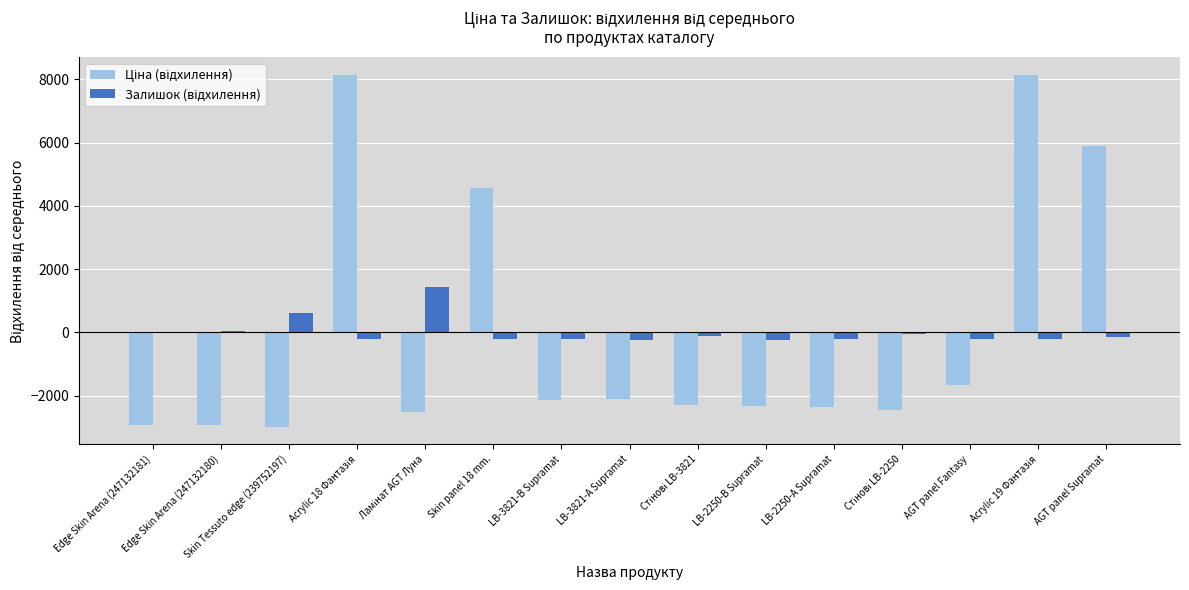

Reading right to left, list all the values displayed in this chart.

Ціна (відхилення): 5889.2	8143.2	-1669.5	-2460.6	-2364.0	-2339.8	-2292.7	-2110.4	-2134.6	4551.6	-2506.0	8143.2	-2987.9	-2930.9	-2930.9
Залишок (відхилення): -158.7	-202.7	-224.7	-38.7	-221.7	-232.7	-127.7	-238.7	-216.7	-220.7	1433.3	-223.7	604.3	49.3	19.3